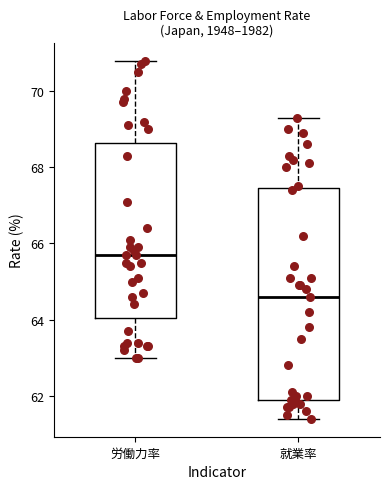

Reading left to right, read every box against the y-axis: the position of its median line, the range the box covers, and the ends of its whiskers. The values are not printed on the chart, so give them approximately, as read against the axis.

労働力率: median 65.8, box 64.0 to 68.6, whiskers 63.0 to 70.8
就業率: median 64.6, box 62.0 to 67.4, whiskers 61.4 to 69.4